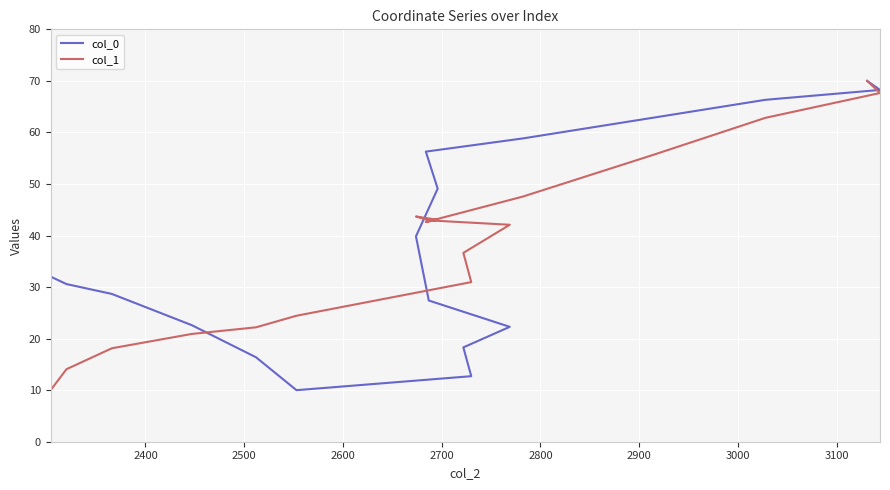

Is it true that col_0 equals 50.7 at 2500?

False